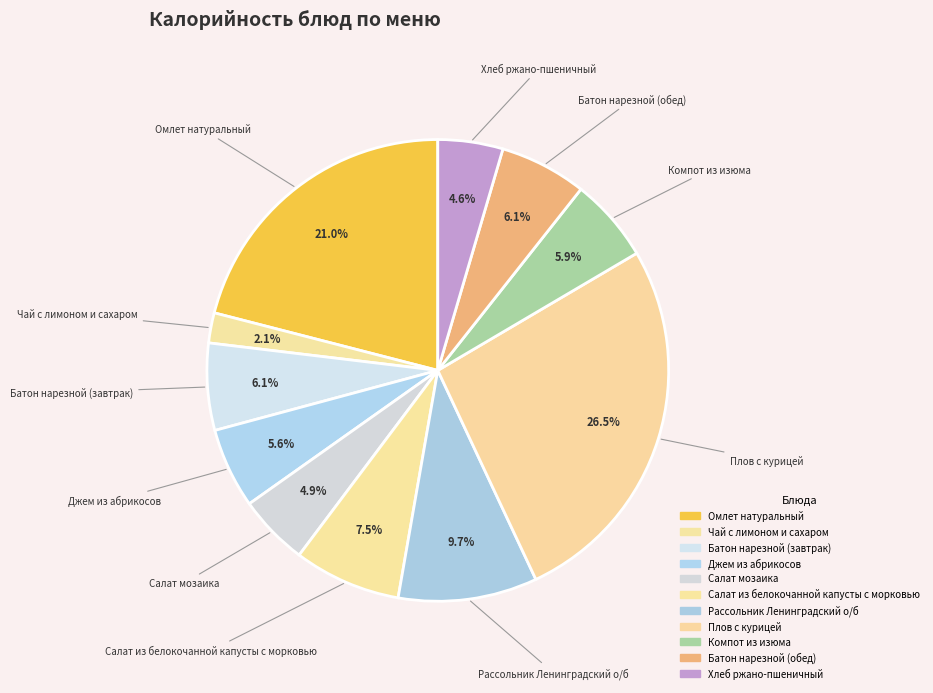

True or false: Компот из изюма accounts for 6% of the total.

True